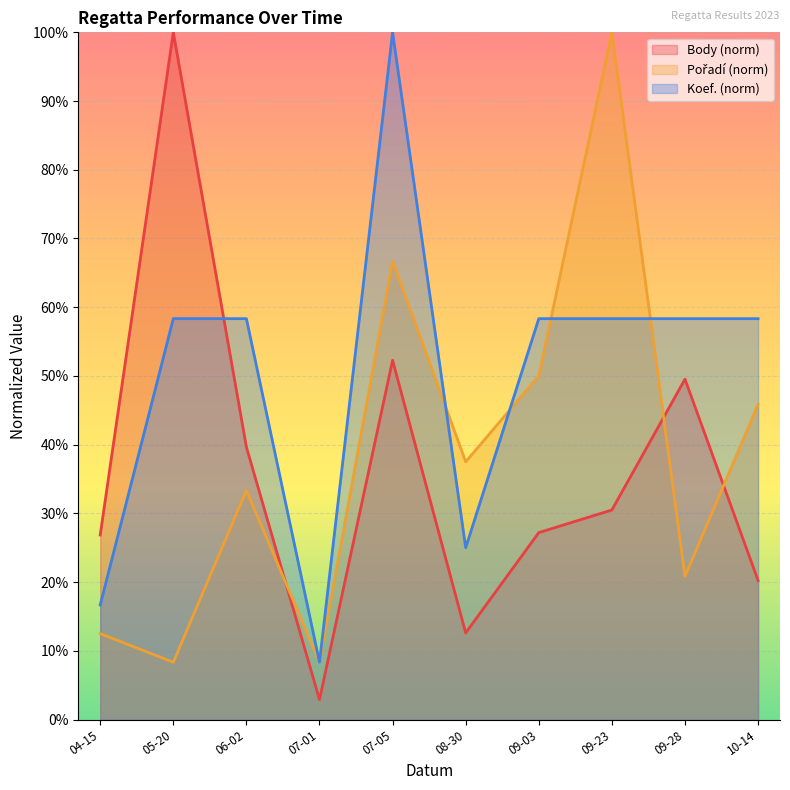

What is the average value of the Pořadí (norm) series?

38.3